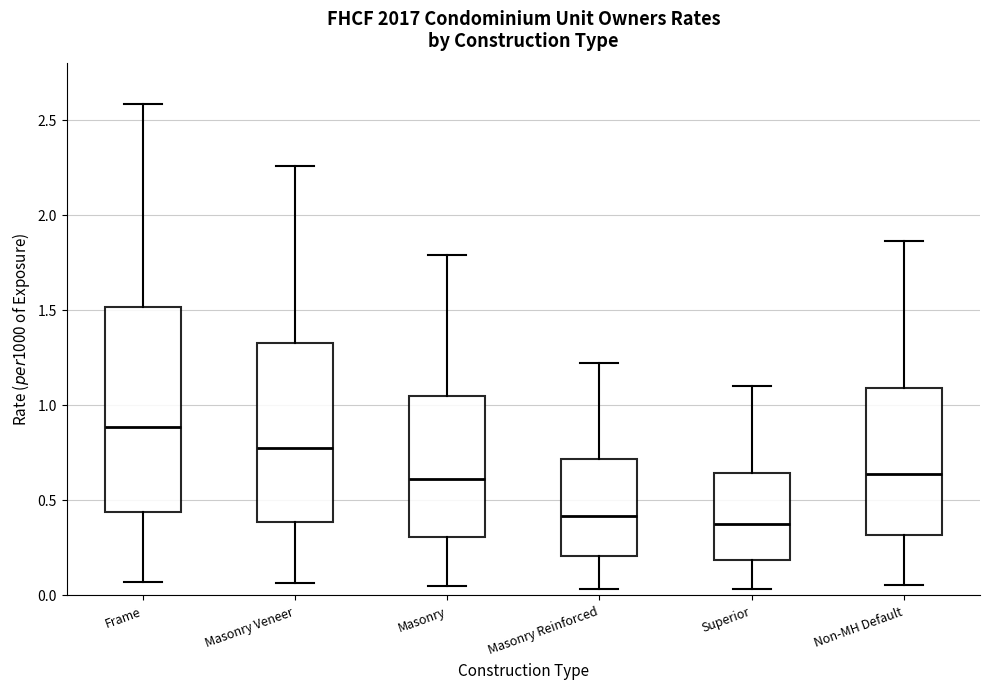

Comparing the boxes themselves (not the whiskers), which one is the tallest?

Frame